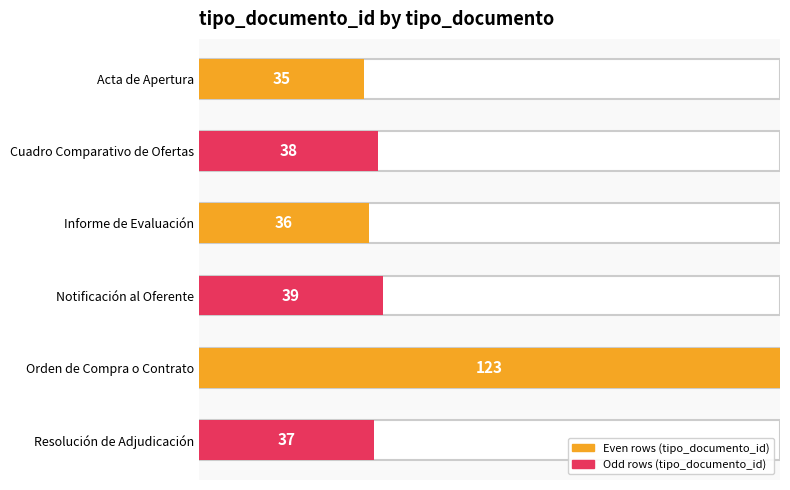

How many bars are there in total?

6